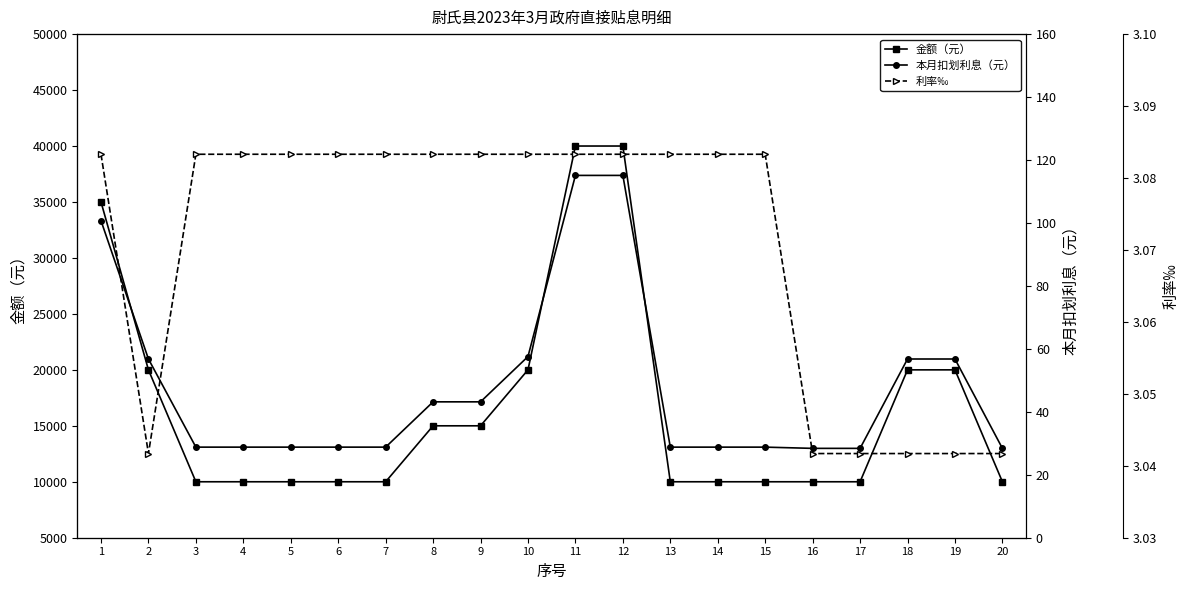

At which category does the chart reach its peak across all series?

11